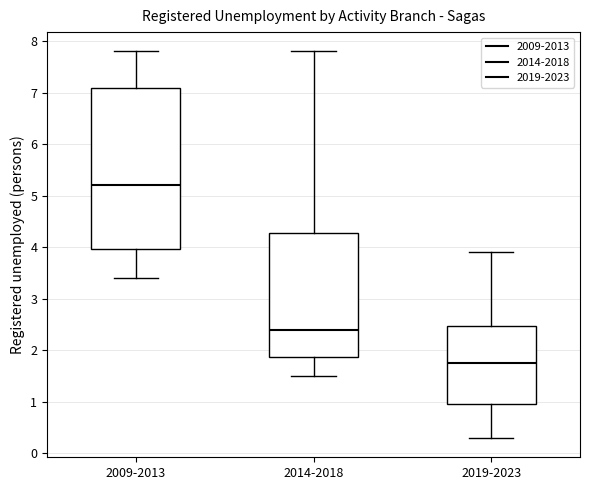

Which box's median line is the lowest?

2019-2023